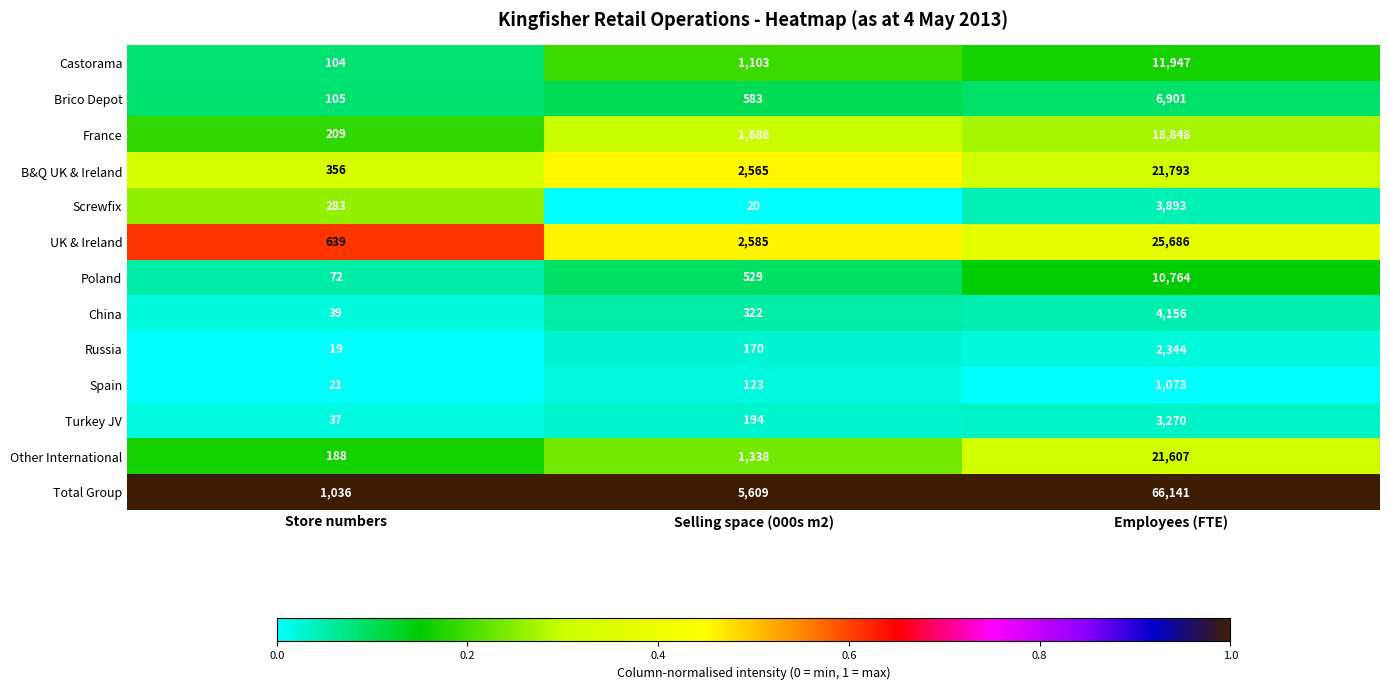

List the labels in order of Screwfix value, largest first.

Employees (FTE), Store numbers, Selling space (000s m2)